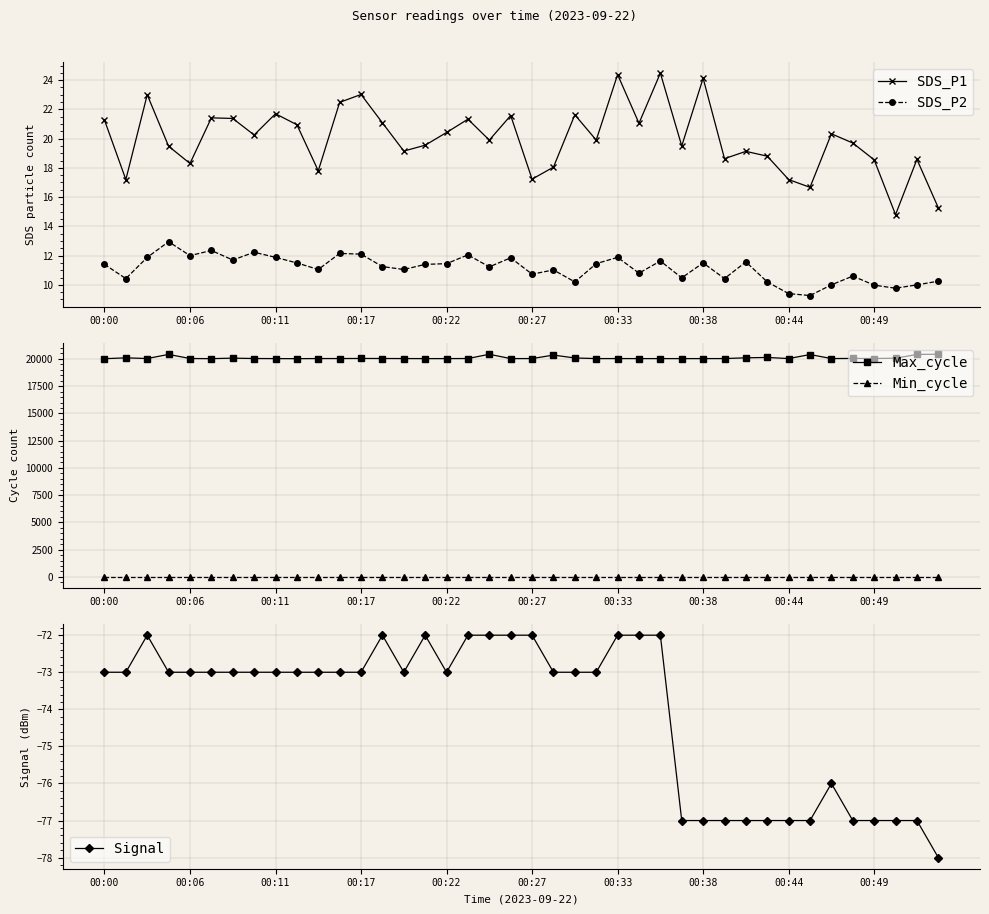

What is the value of the SDS_P1 point at the 24th from the left?

19.9